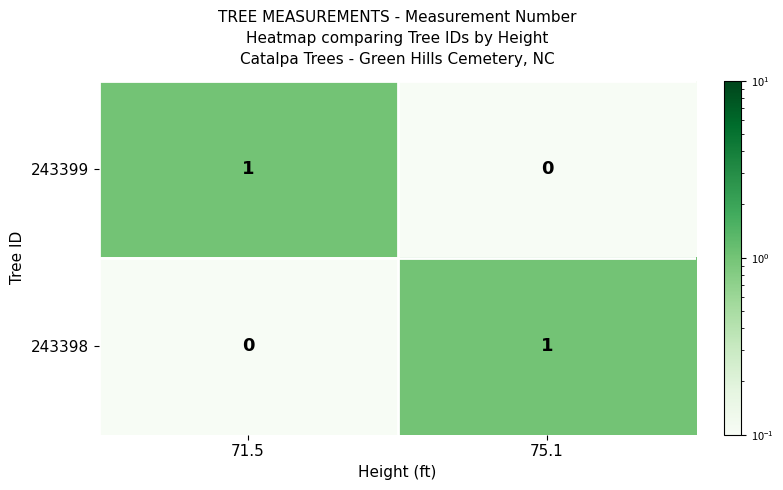

Where is 243398 nearest to the value 0?

71.5